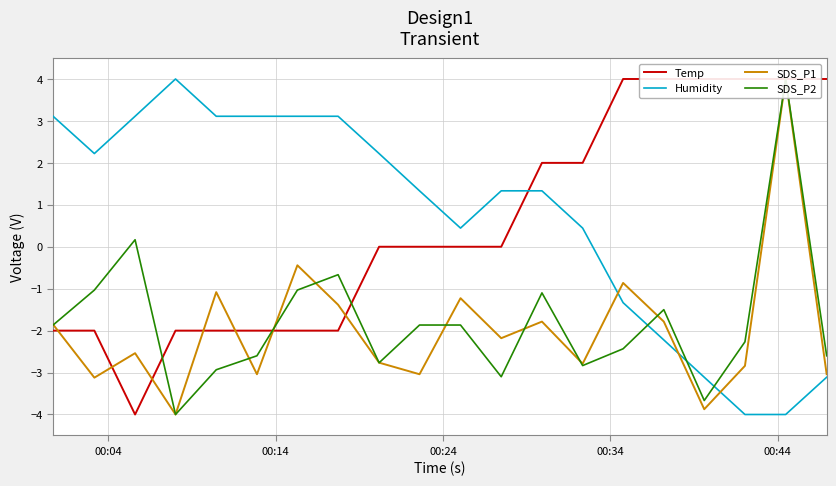

At how many categories does at least one series exceed 2?

17